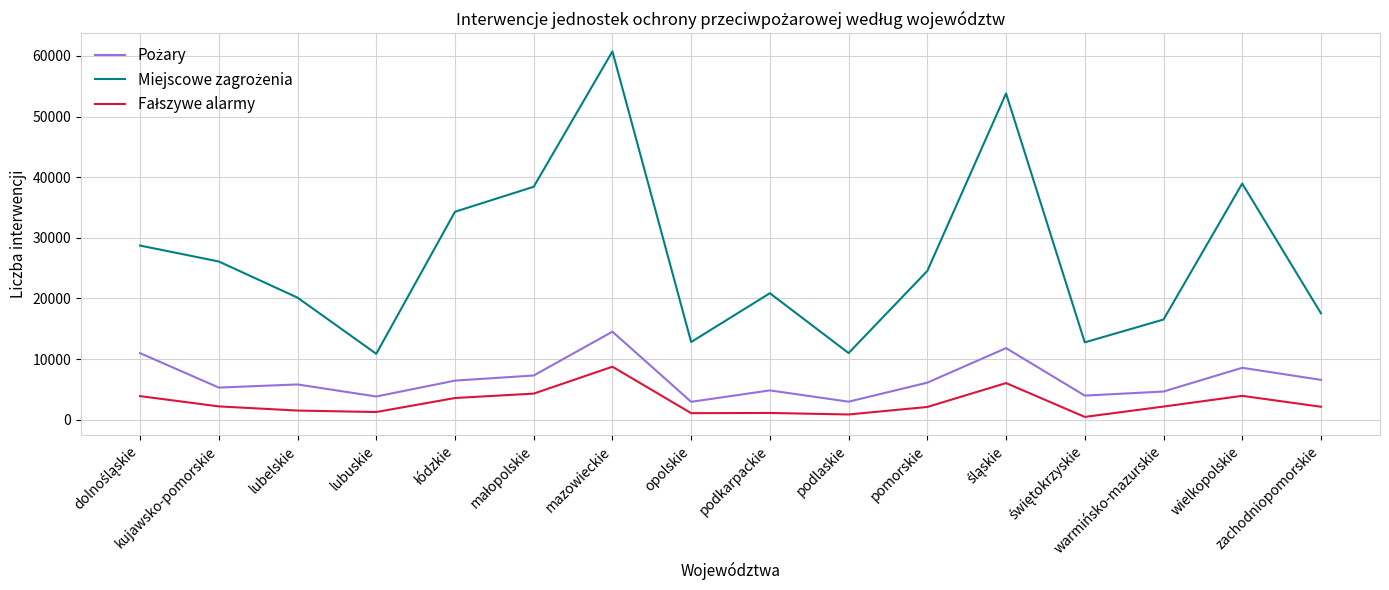

Rank the series at kujawsko-pomorskie from highest to lowest value.

Miejscowe zagrożenia, Pożary, Fałszywe alarmy